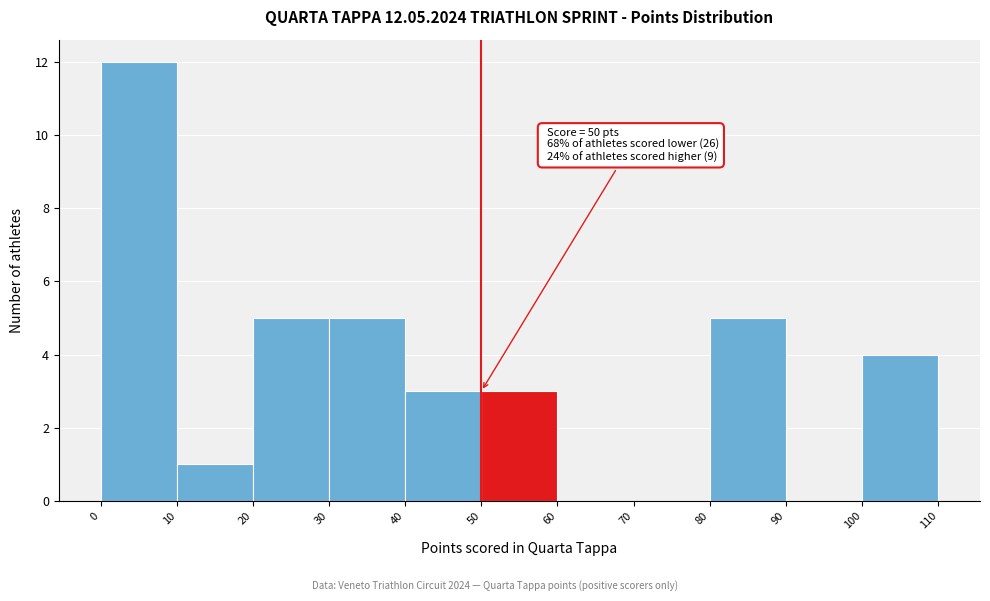

Which range on the x-axis has the tallest bar?

0 to 10